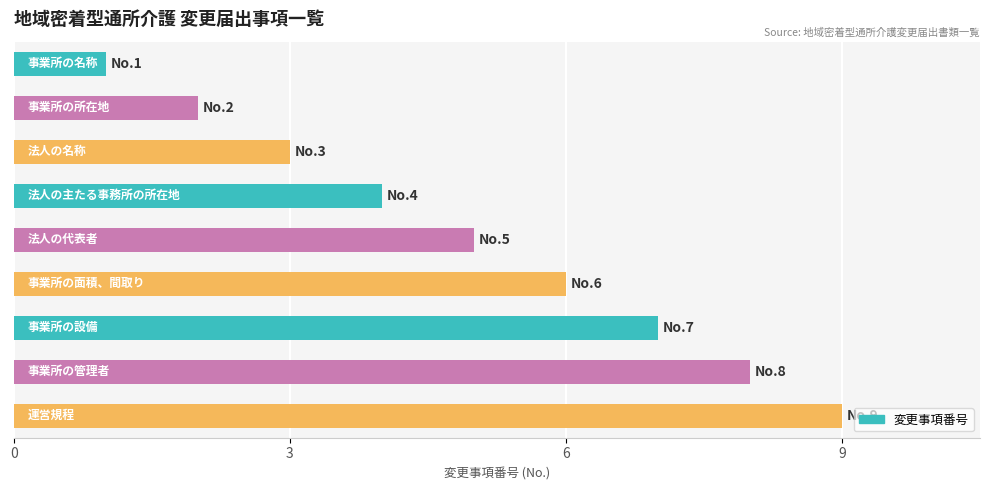

Does the chart contain stacked bars?

No